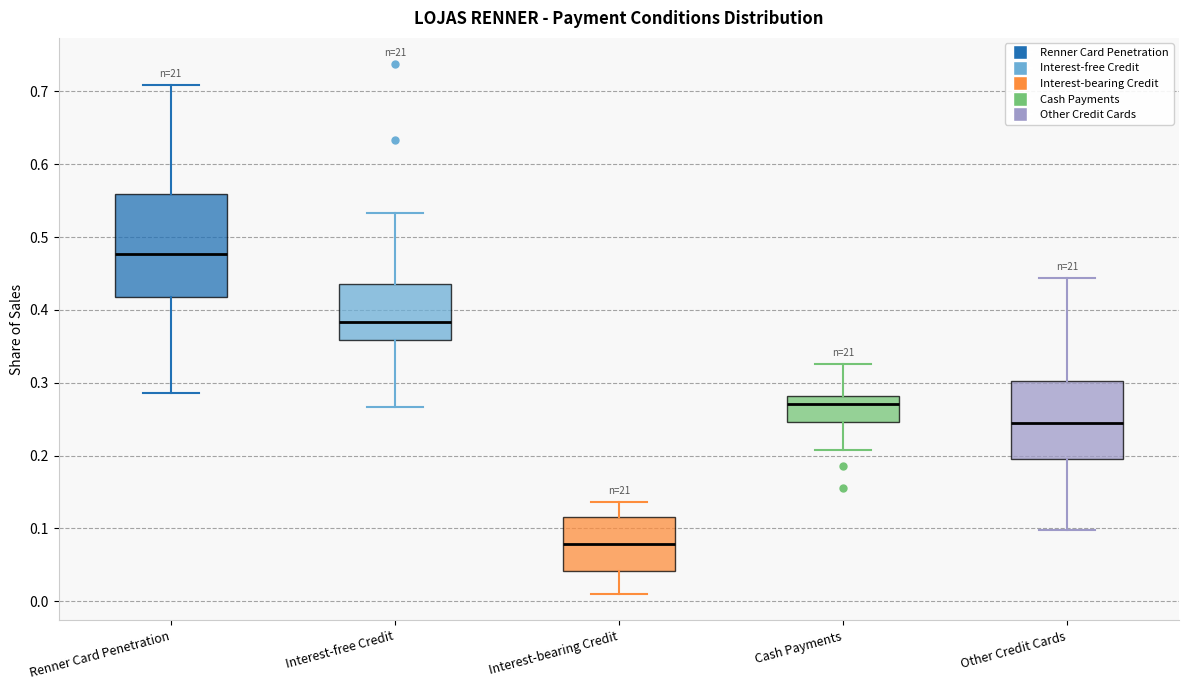

Reading left to right, read every box against the y-axis: the position of its median line, the range the box covers, and the ends of its whiskers. The values are not printed on the chart, so give them approximately, as read against the axis.

Renner Card Penetration: median 0.48, box 0.42 to 0.56, whiskers 0.29 to 0.71
Interest-free Credit: median 0.38, box 0.36 to 0.44, whiskers 0.27 to 0.53
Interest-bearing Credit: median 0.08, box 0.04 to 0.12, whiskers 0.01 to 0.14
Cash Payments: median 0.27, box 0.25 to 0.28, whiskers 0.21 to 0.33
Other Credit Cards: median 0.25, box 0.20 to 0.30, whiskers 0.10 to 0.44